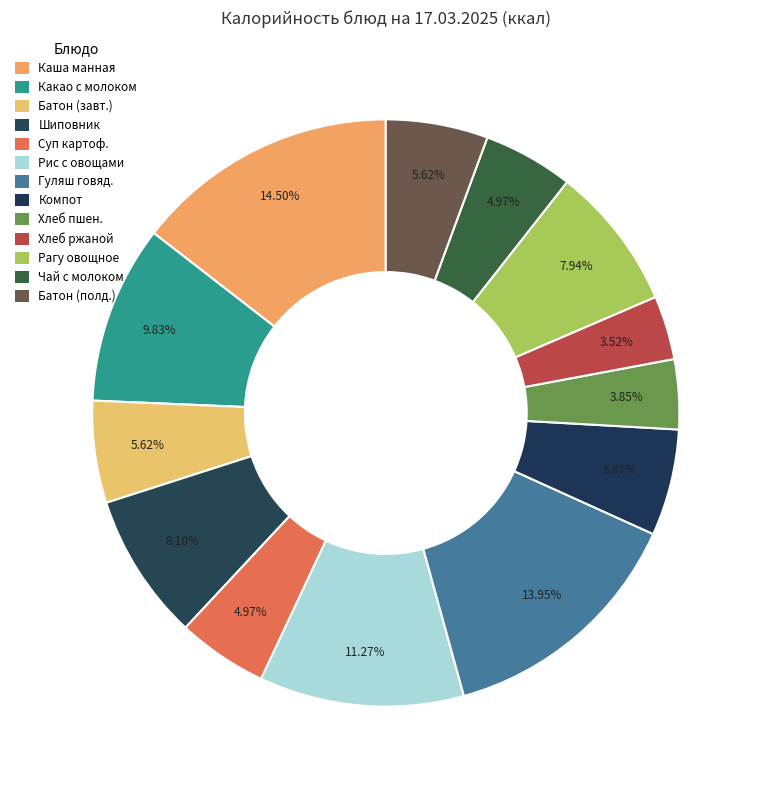

How many slices are in this pie chart?

13